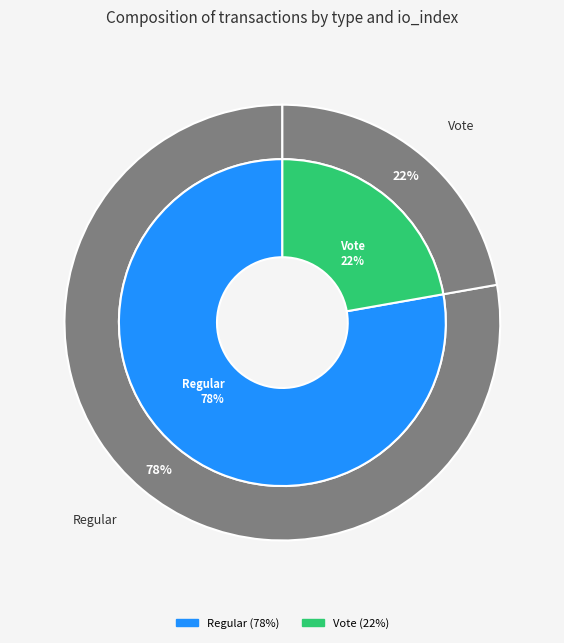

To the nearest percent, what percentage of the pie is Regular?

78%